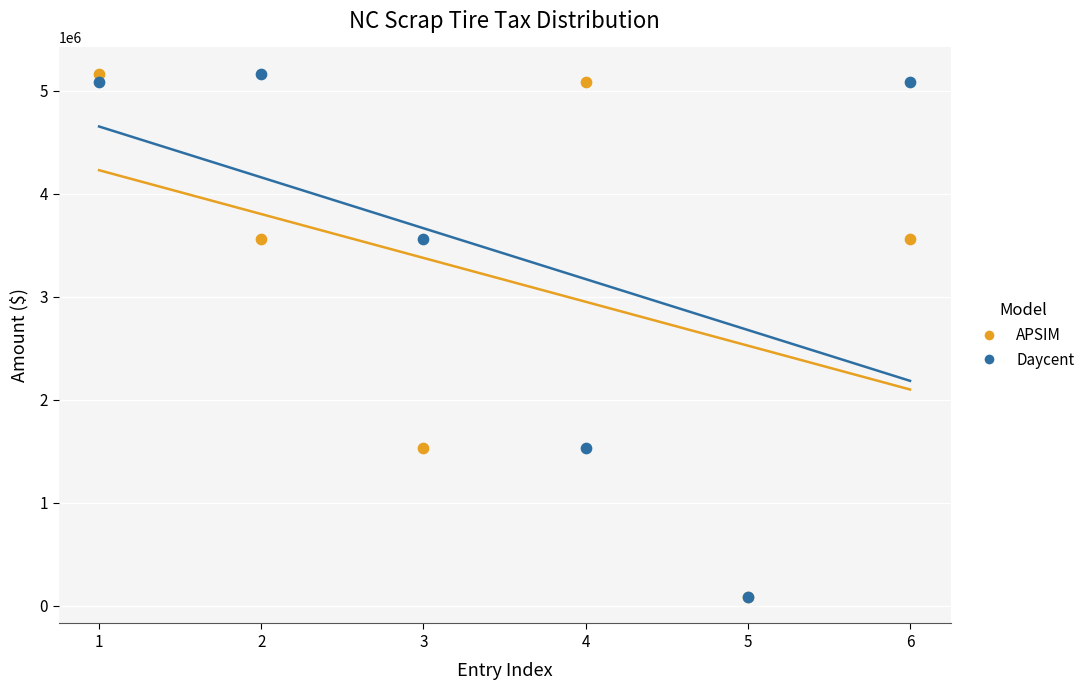

What are all the series names shown in the legend?

APSIM, Daycent